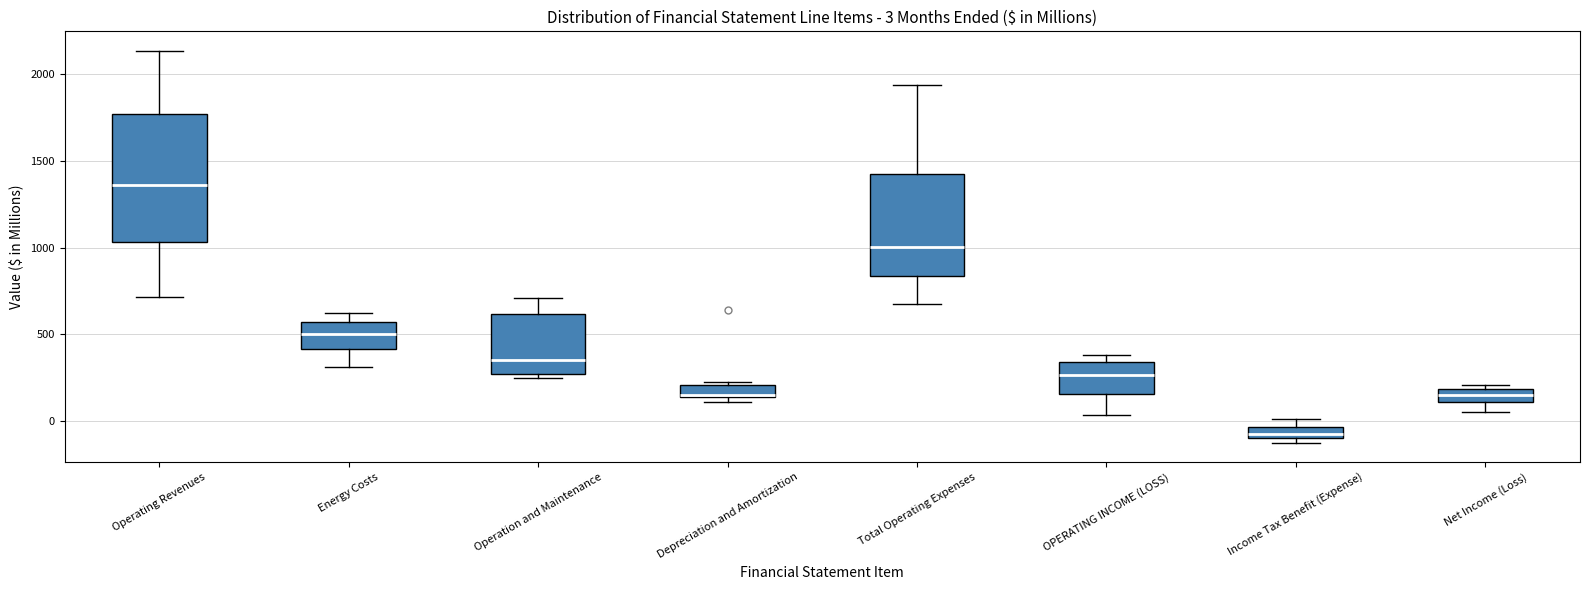

Comparing the boxes themselves (not the whiskers), which one is the tallest?

Operating Revenues